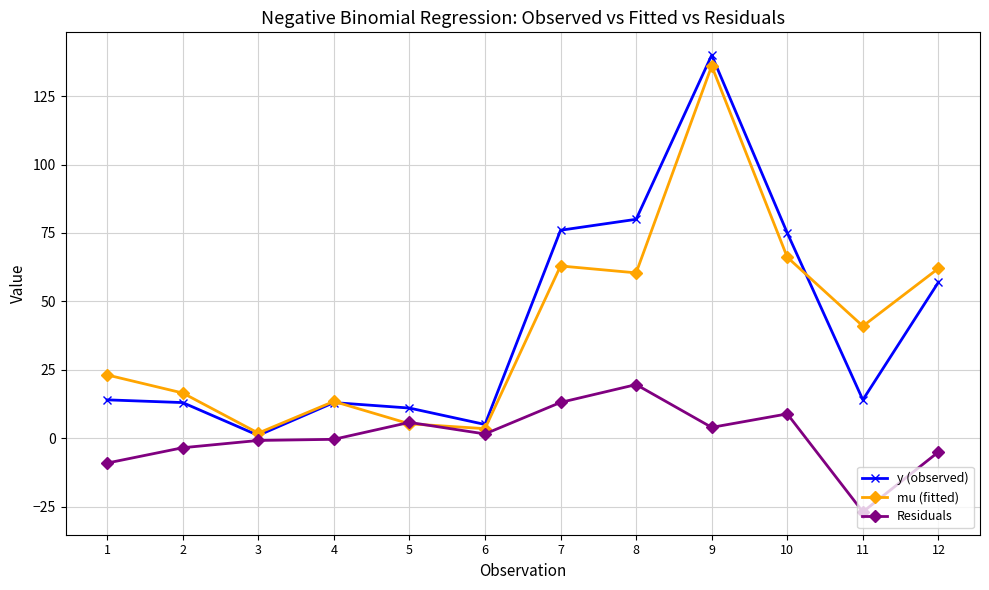

At which category is the sum across all series the highest?

9